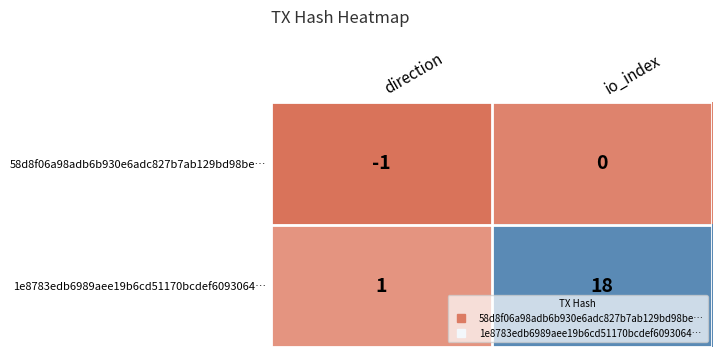

Which category has the highest value across all series?

io_index